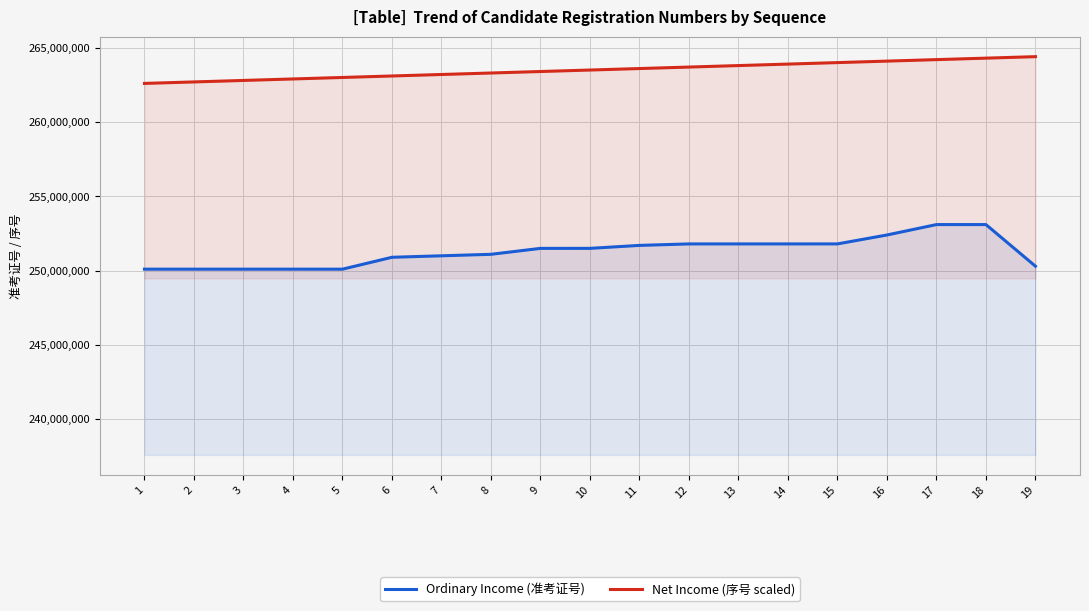

What are all the series names shown in the legend?

Ordinary Income (准考证号), Net Income (序号 scaled)